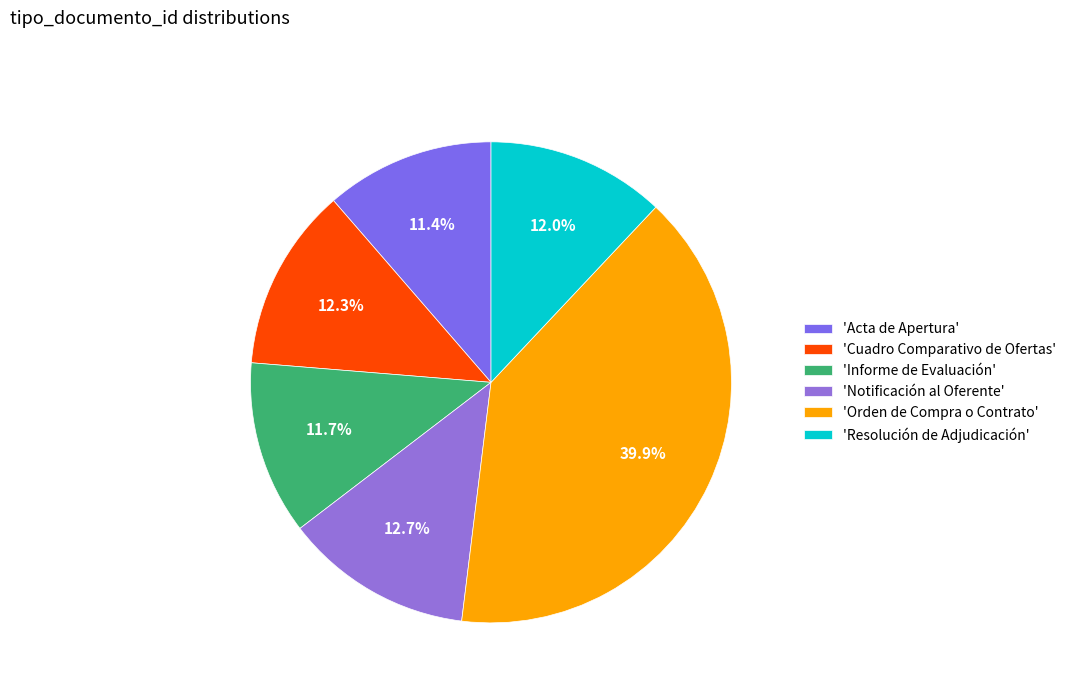

How many slices are in this pie chart?

6